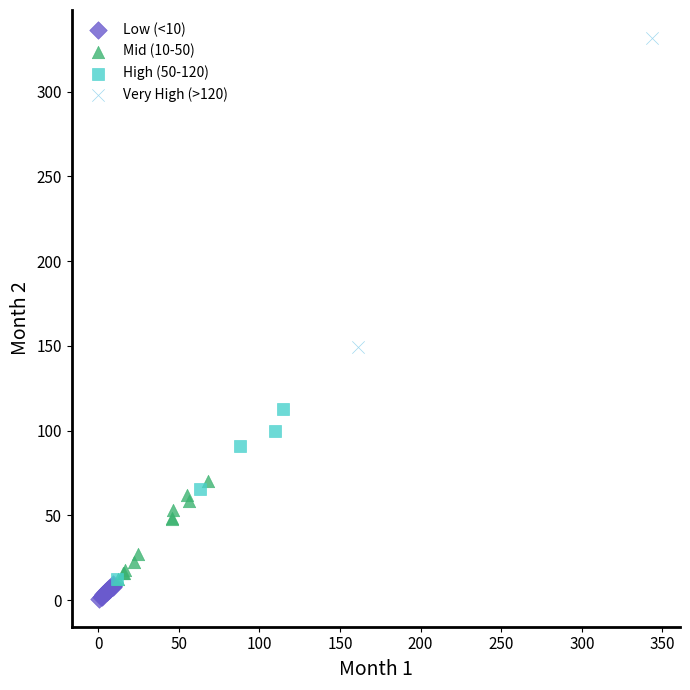

Which series has the widest spread of Y values?

Very High (>120)